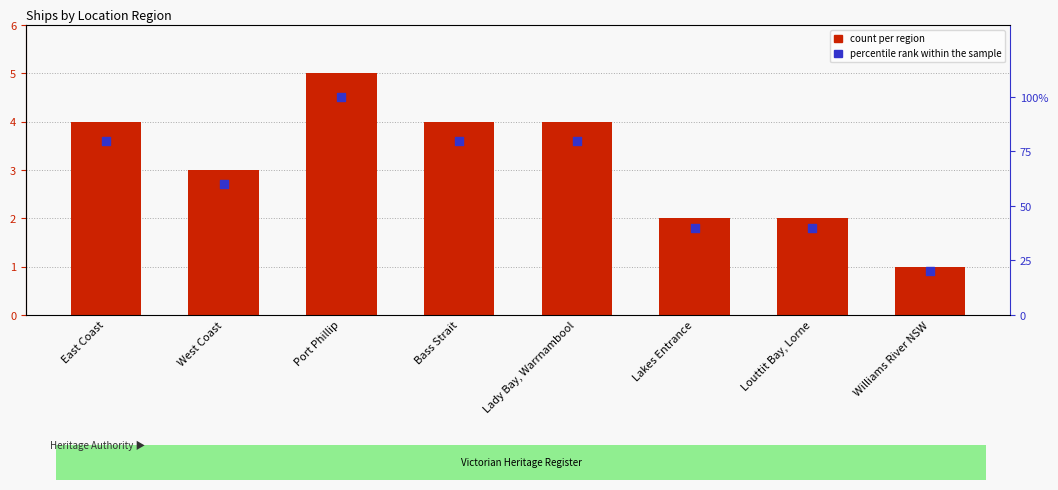

At which category is the sum across all series the highest?

Port Phillip